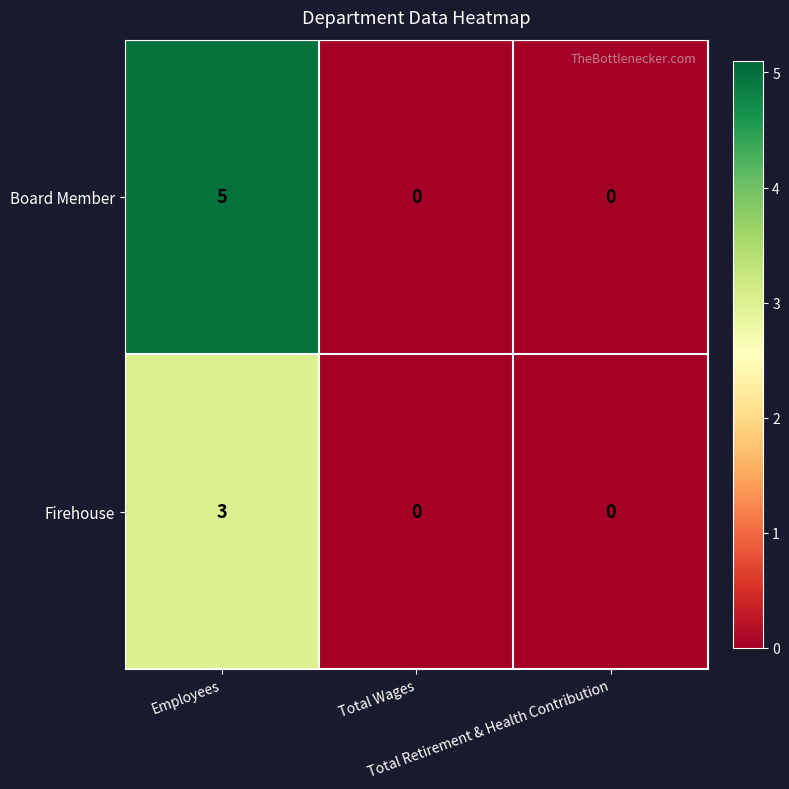

Rank the series at Employees from lowest to highest value.

Firehouse, Board Member